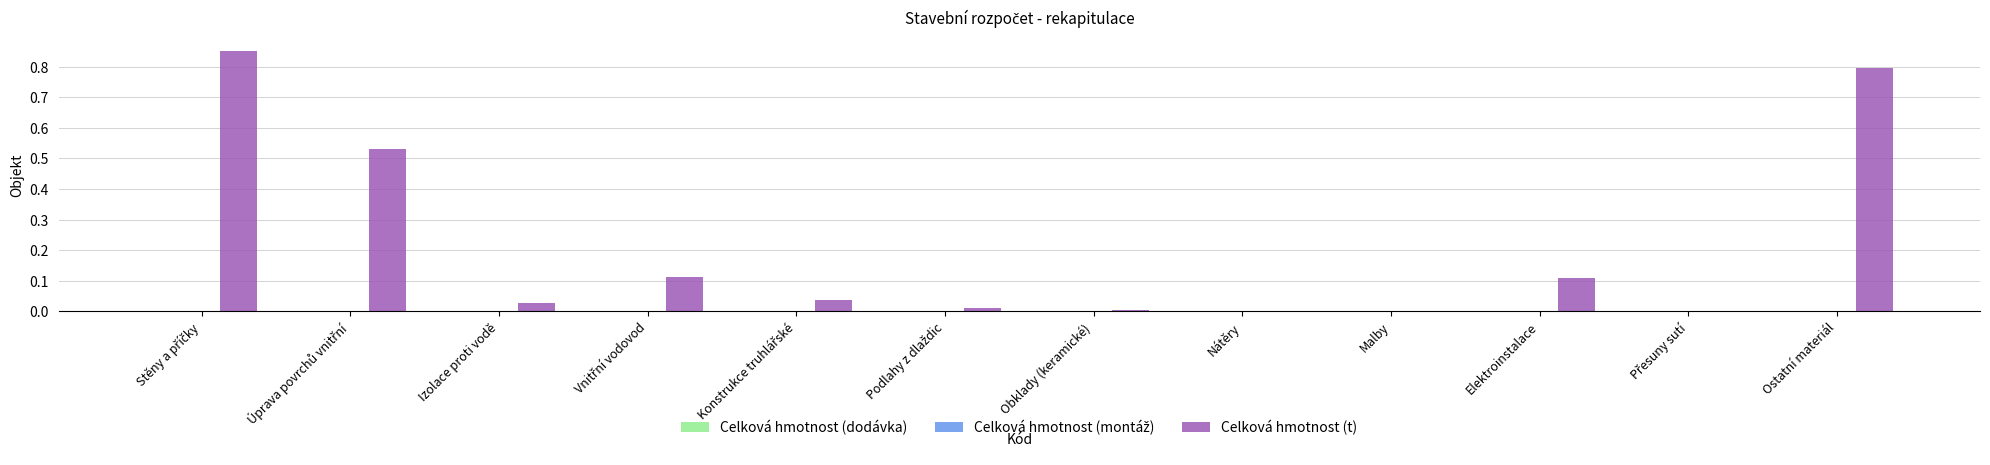

The chart shows a value of 0.0 at Malby. True or false?

True